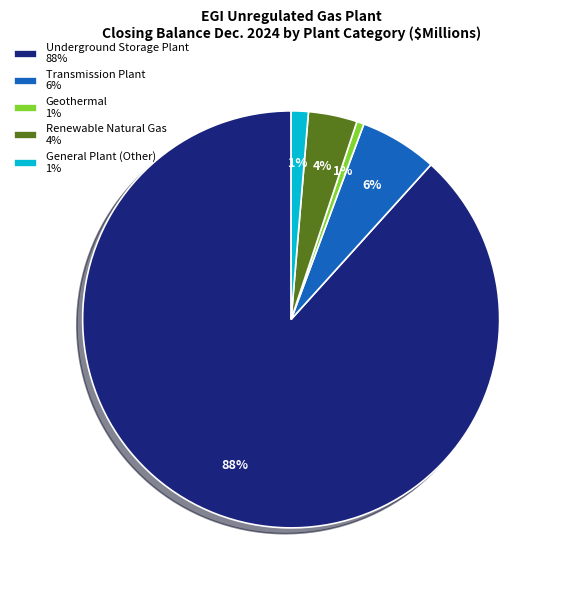

Which category has the biggest portion of the pie?

Underground Storage Plant 88%